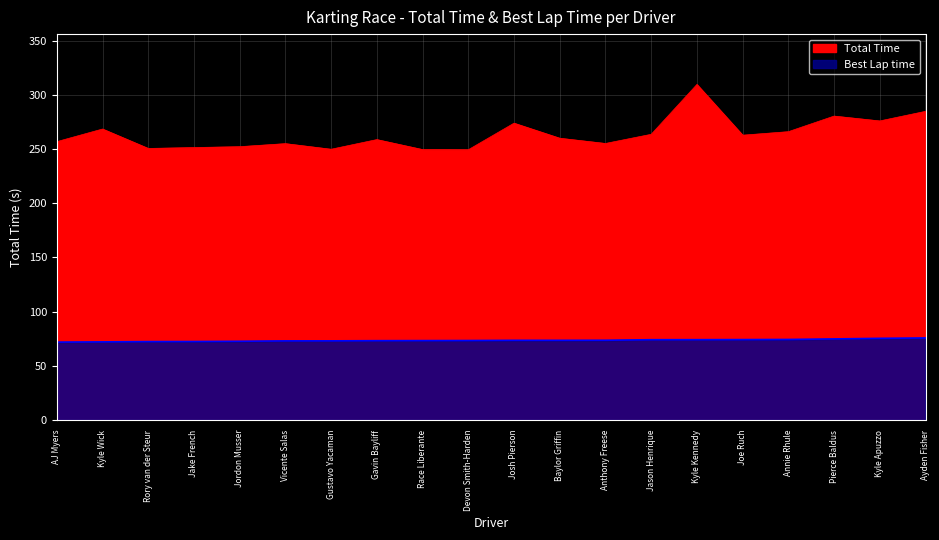

At which category is the sum across all series the highest?

Kyle Kennedy